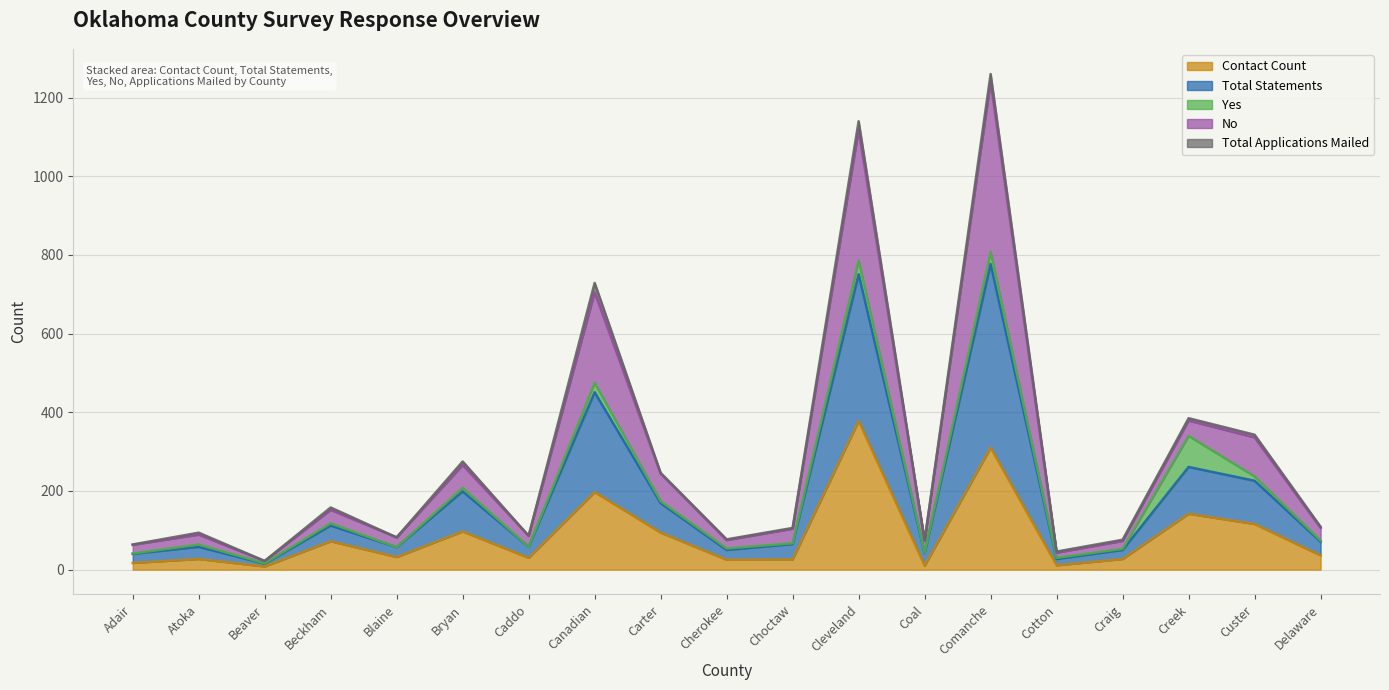

True or false: Contact Count and Total Statements intersect in this chart.

False